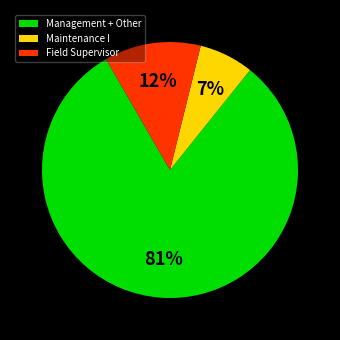

Which slice is the smallest?

Maintenance I